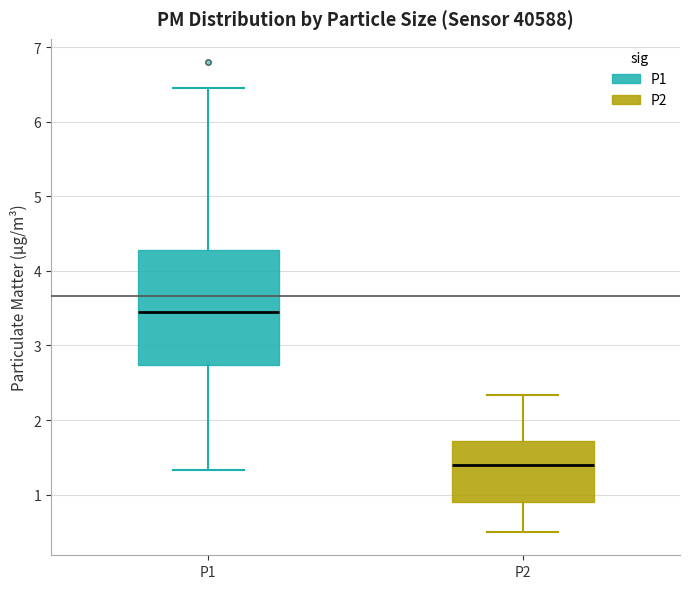

Which box's median line is the highest?

P1